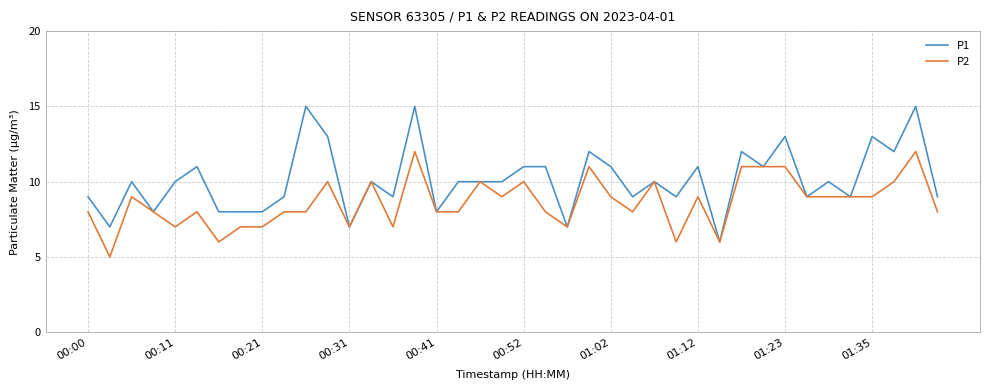

How many distinct data groups are displayed?

2